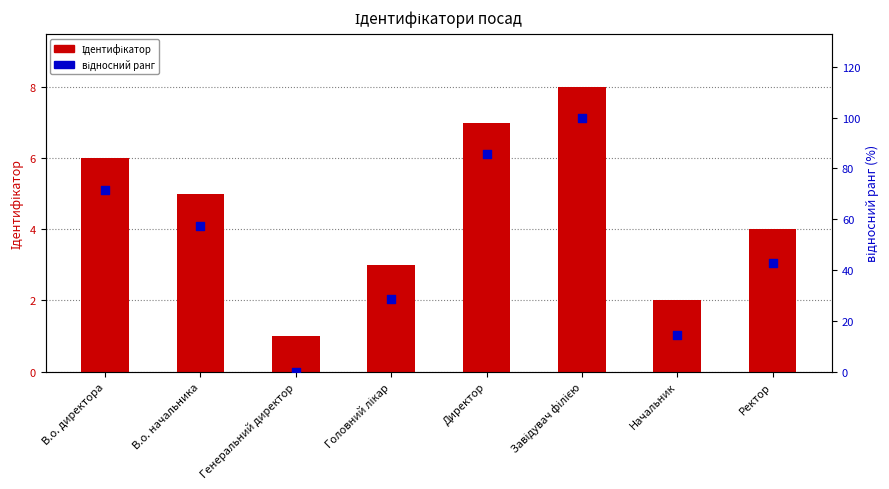

At how many categories does at least one series exceed 59?

3